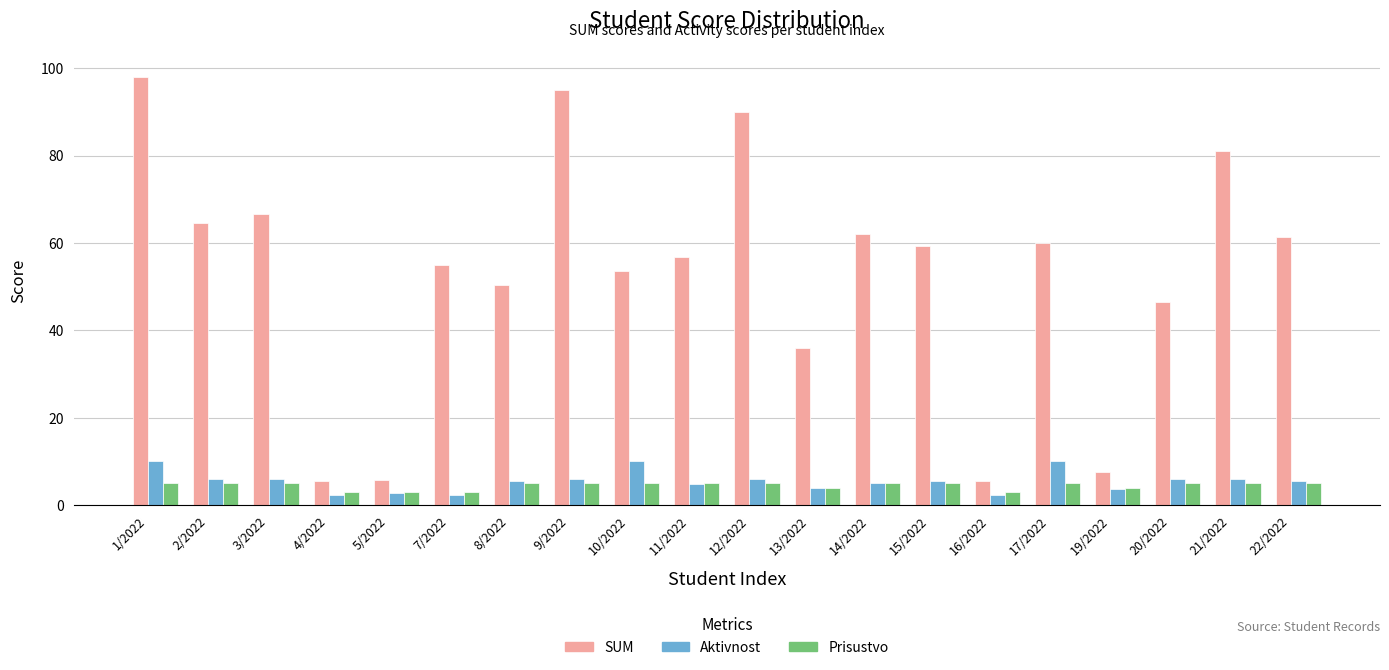

Which series has the largest range (max minus min)?

SUM